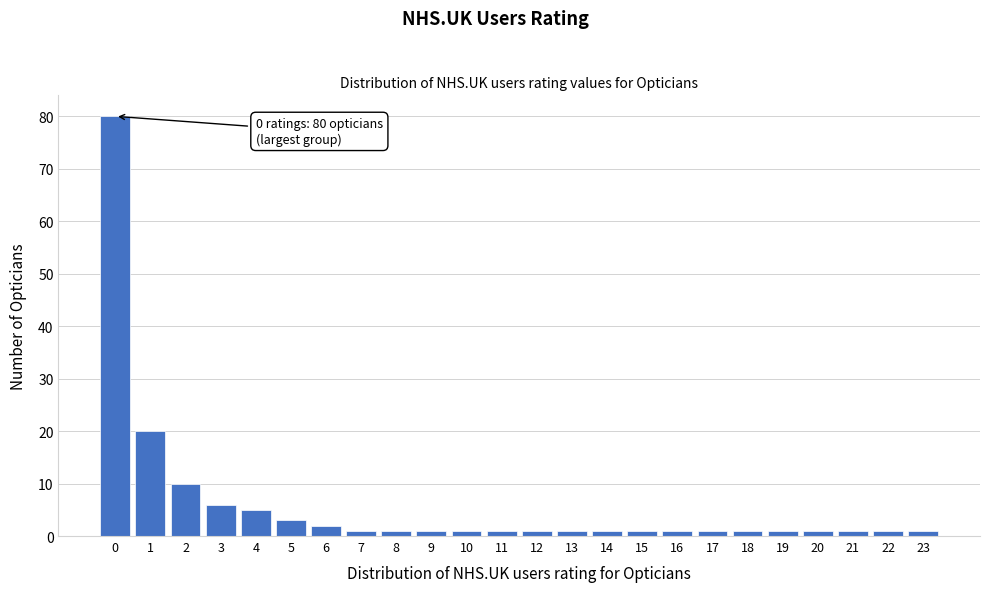

Reading left to right, extract all data points from this chart.

80	20	10	6	5	3	2	1	1	1	1	1	1	1	1	1	1	1	1	1	1	1	1	1